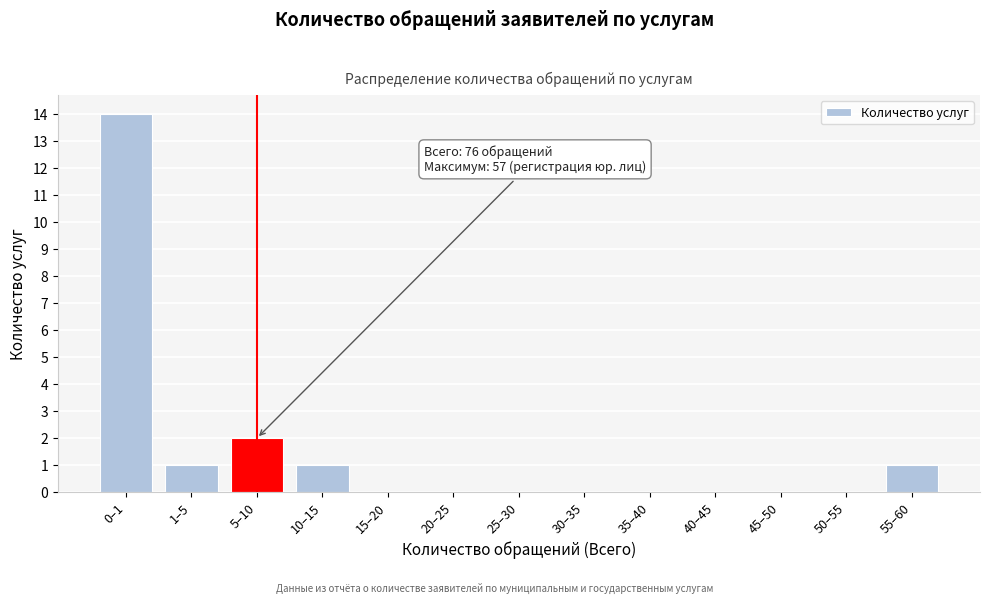

Reading right to left, list all the values displayed in this chart.

55–60=1	50–55=0	45–50=0	40–45=0	35–40=0	30–35=0	25–30=0	20–25=0	15–20=0	10–15=1	5–10=2	1–5=1	0–1=14